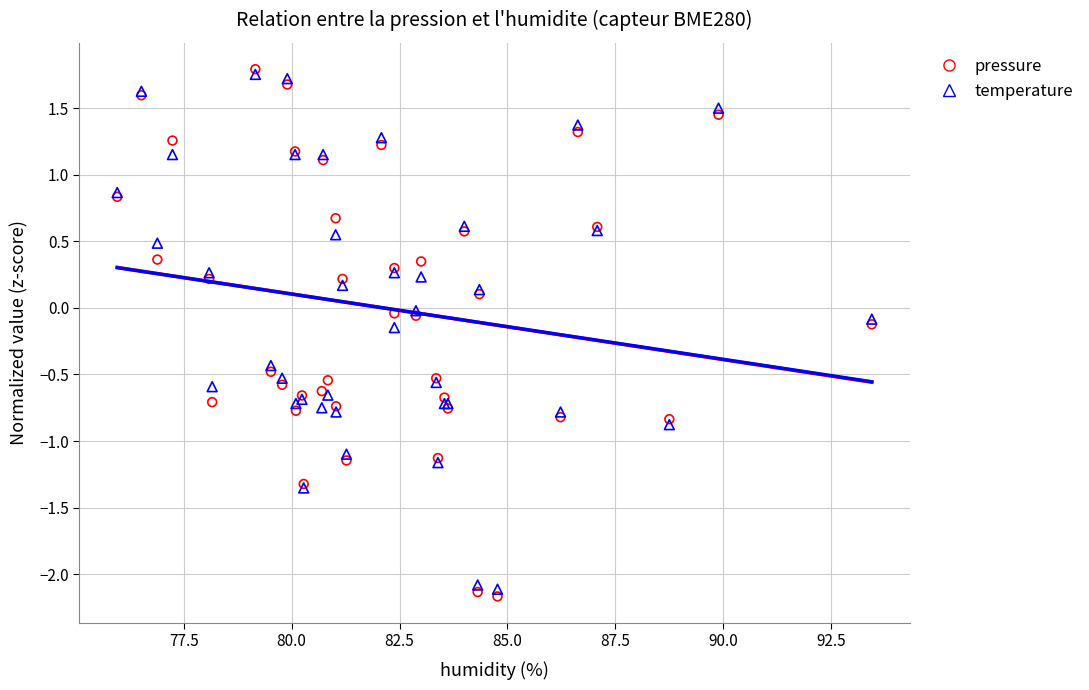

What are all the series names shown in the legend?

pressure, temperature